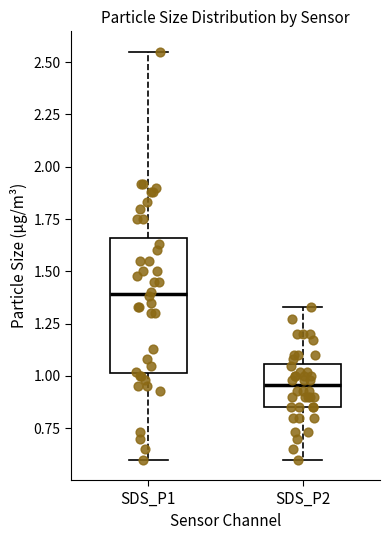

Reading left to right, transcribe this box plot: for each box, give where its median line is, the range the box spans, and where its two whiskers end, as read against the y-axis. The values are not printed on the chart, so give them approximately, as read against the axis.

SDS_P1: median 1.40, box 1.00 to 1.65, whiskers 0.60 to 2.55
SDS_P2: median 0.95, box 0.85 to 1.05, whiskers 0.60 to 1.35